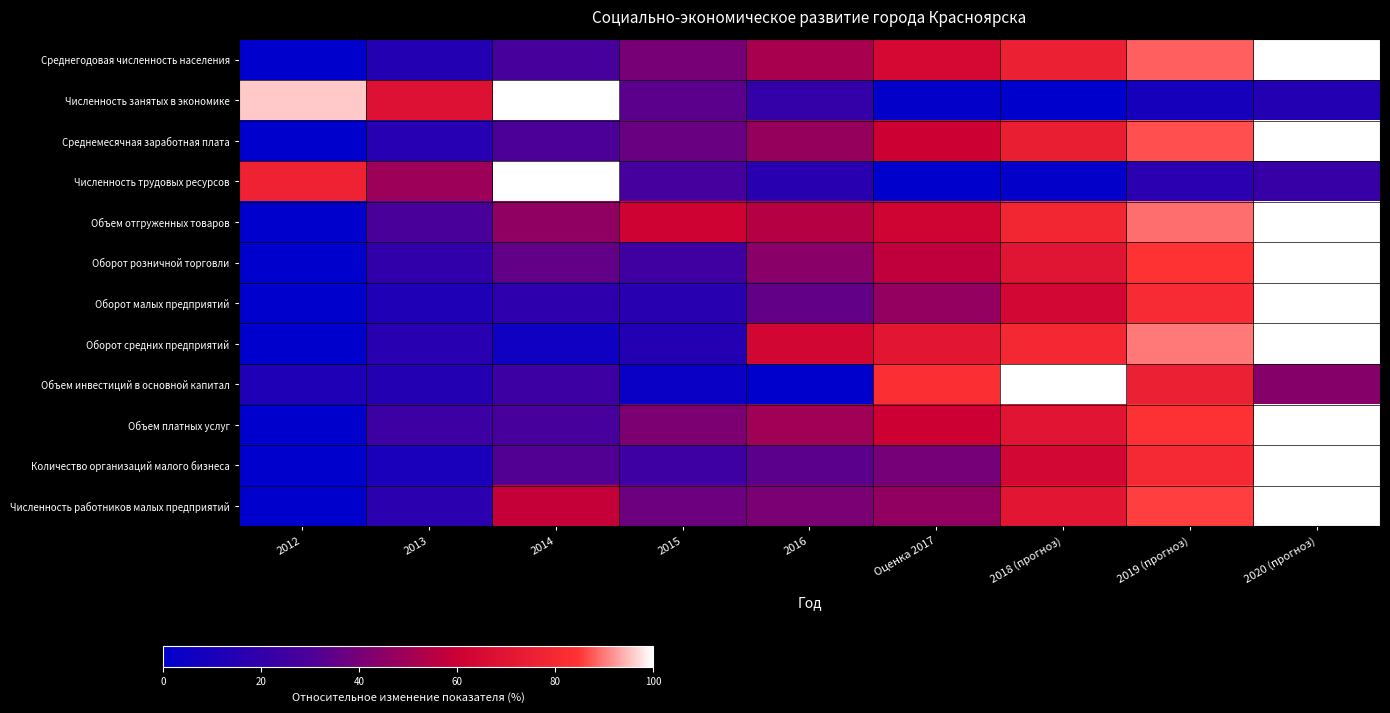

Between 2015 and 2020 (прогноз), which is larger?

2020 (прогноз)